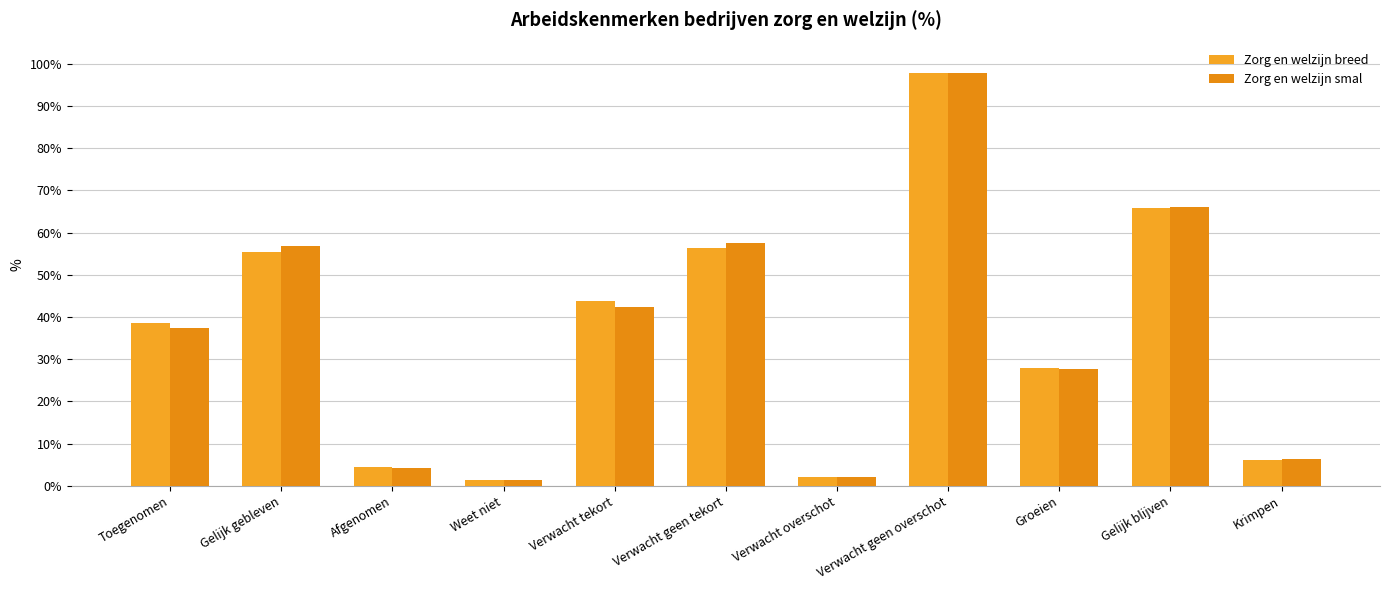

Which has a higher value, Gelijk gebleven or Weet niet?

Gelijk gebleven